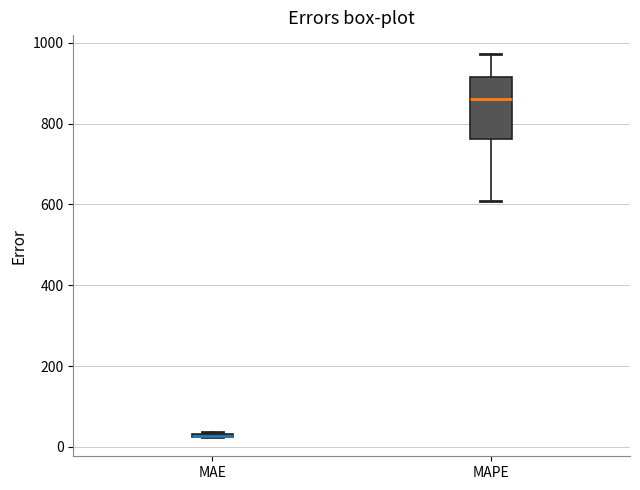

Where is the lower edge of the box for MAE on the y-axis? The values are not printed on the chart, so give them approximately, as read against the axis.

20